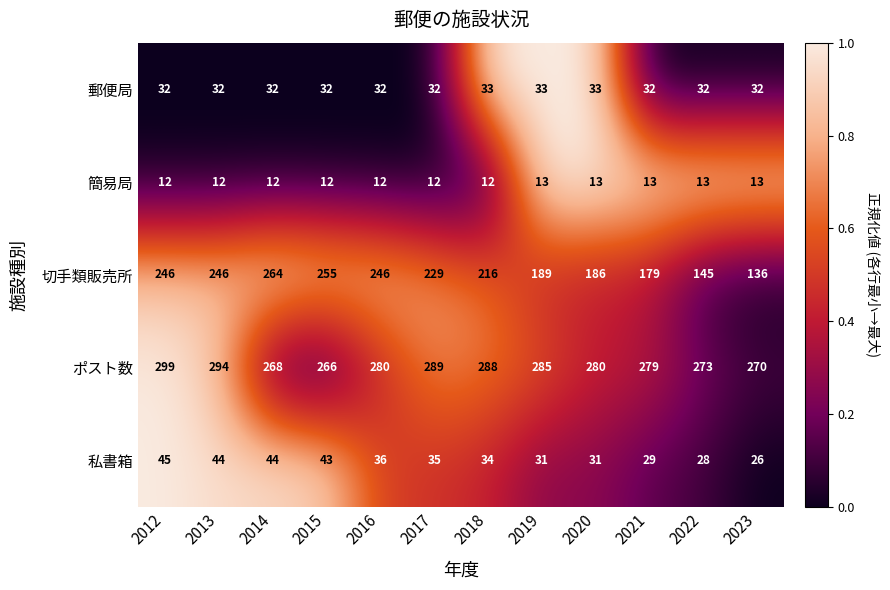

Which category has the highest value across all series?

2012